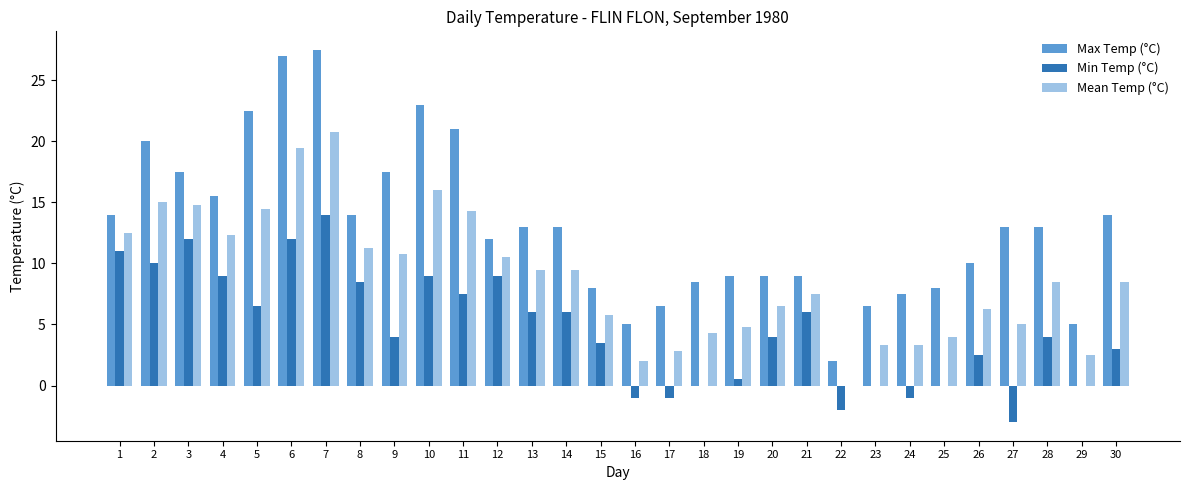

Which series changed the most between 1 and 28?

Min Temp (°C)